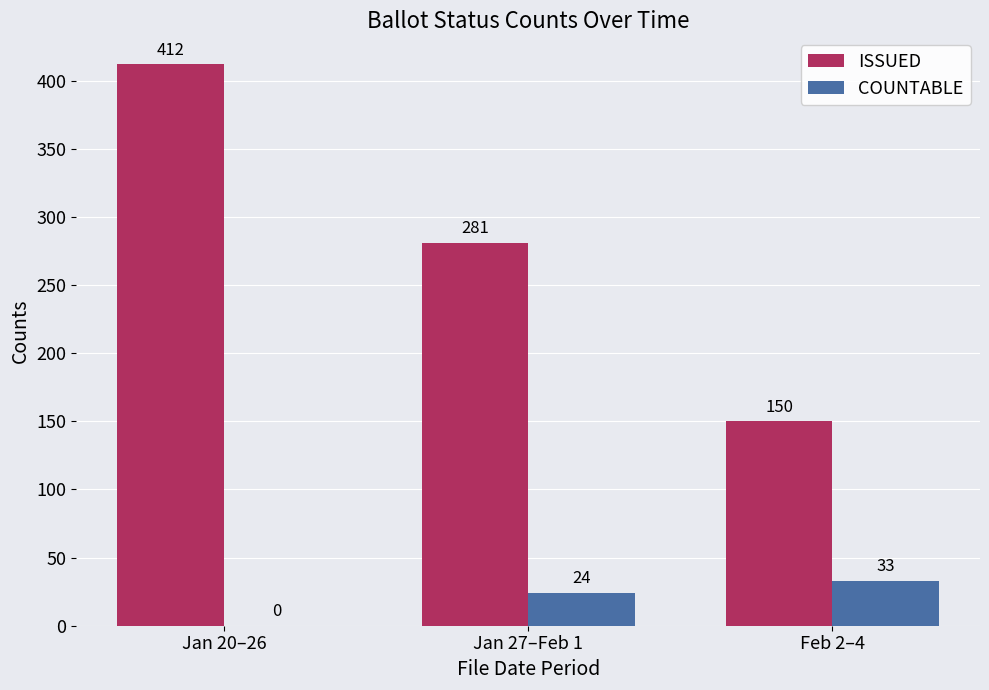

What is the total value across all series at Feb 2–4?

183